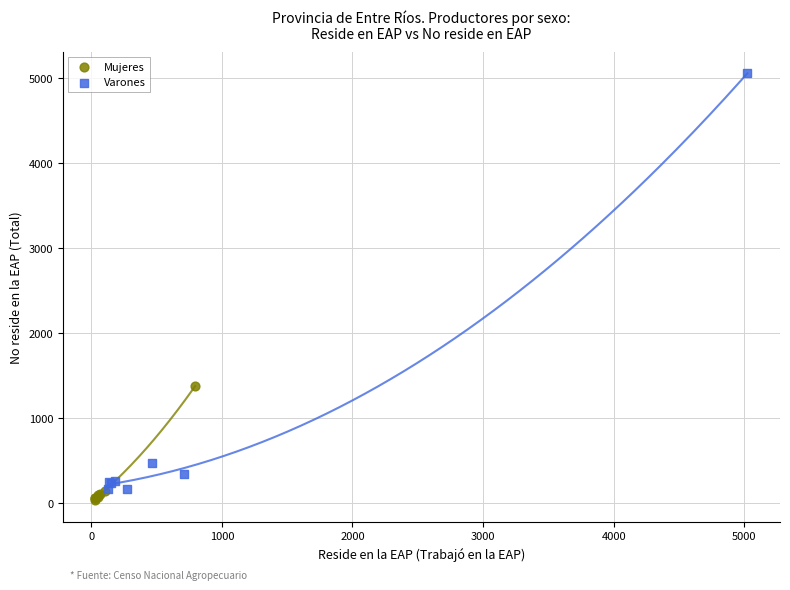

Which series has the widest spread of Y values?

Varones